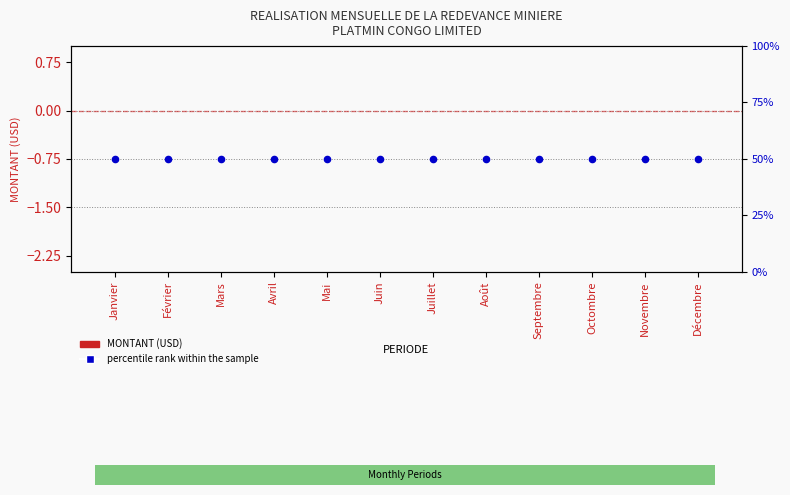

At which category is the sum across all series the highest?

Janvier